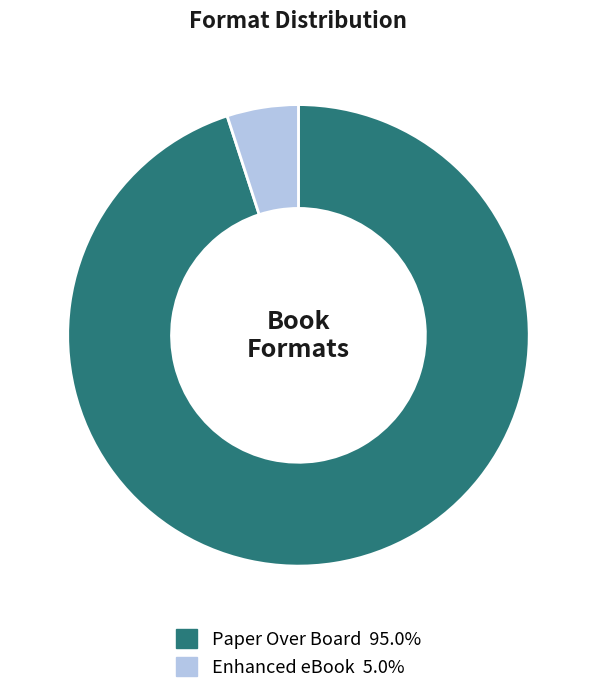

Which slice is the largest?

Paper Over Board